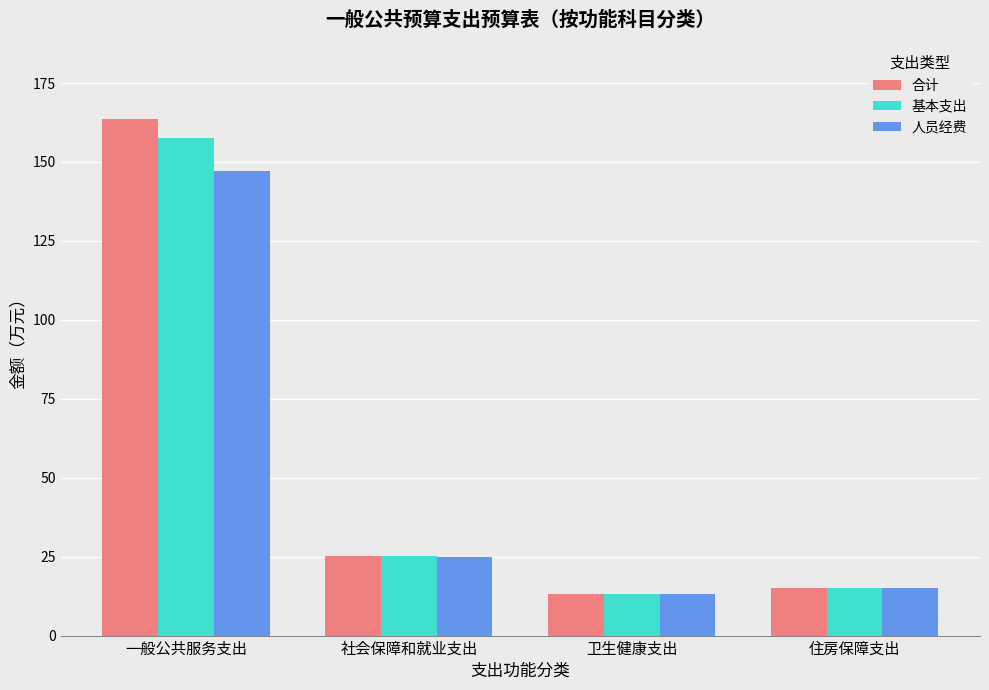

What is the total value across all series at 一般公共服务支出?

468.0